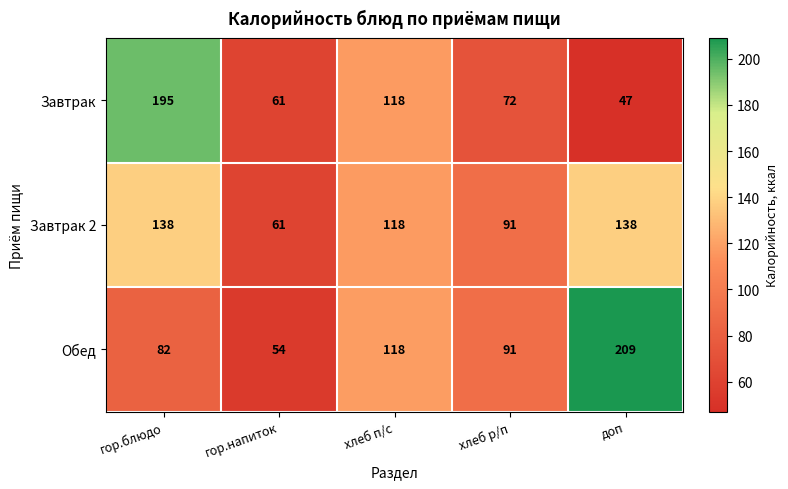

How many data points does each series have?

5